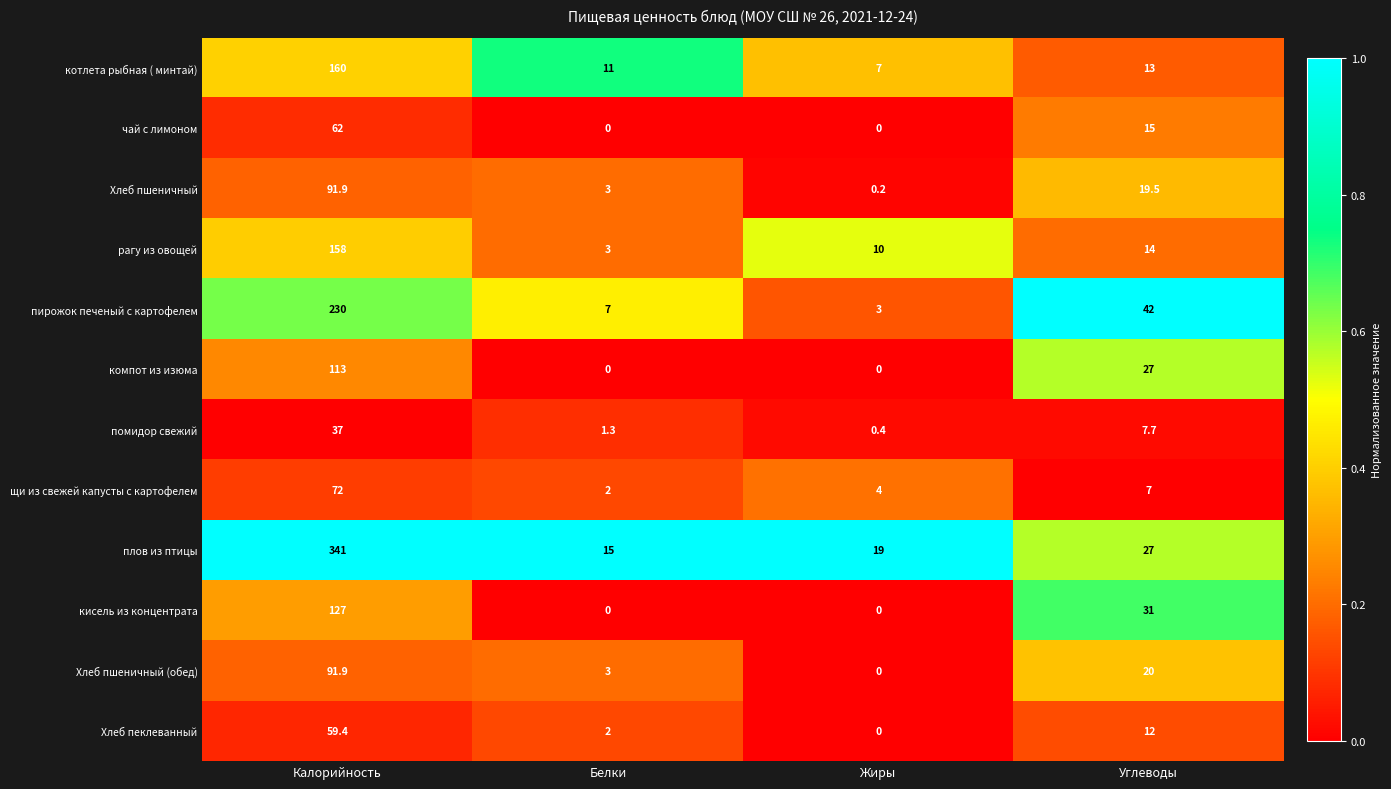

What is the total value across all series at Белки?

47.3